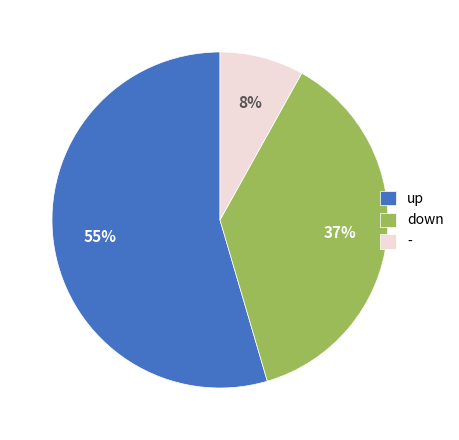

How many slices are in this pie chart?

3